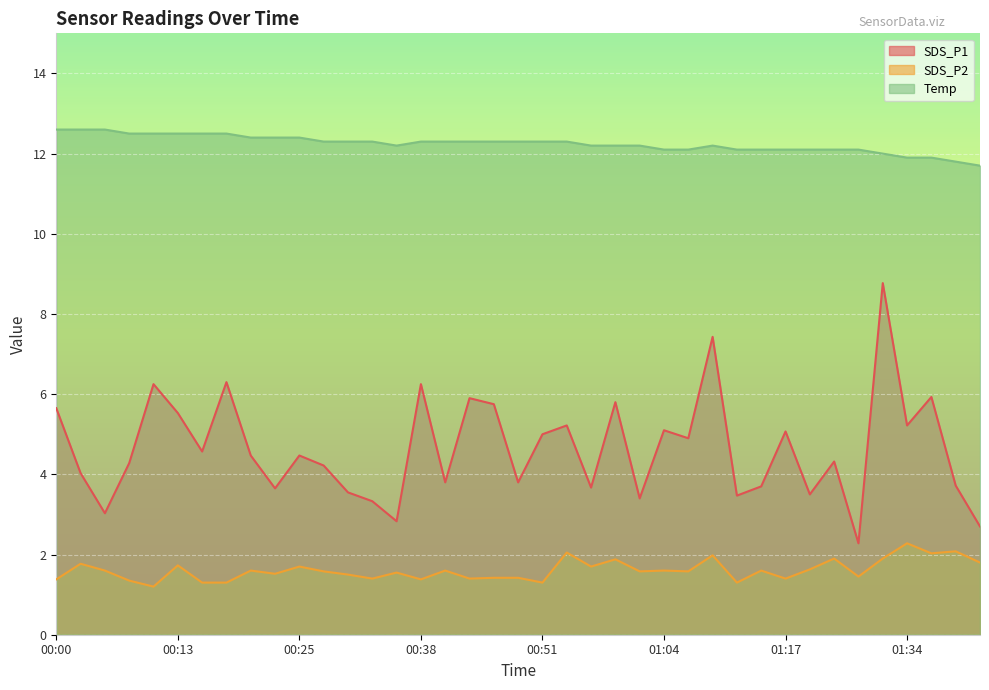

Does the chart display data point markers on the line(s)?

No